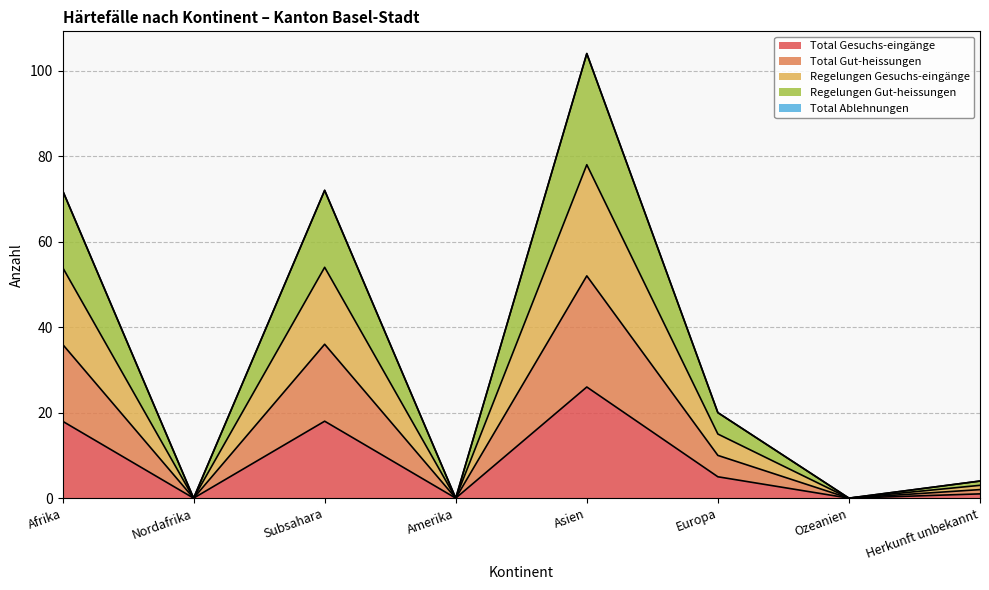

True or false: Regelungen Gesuchs-eingänge has more than 1 interior local peaks.

True